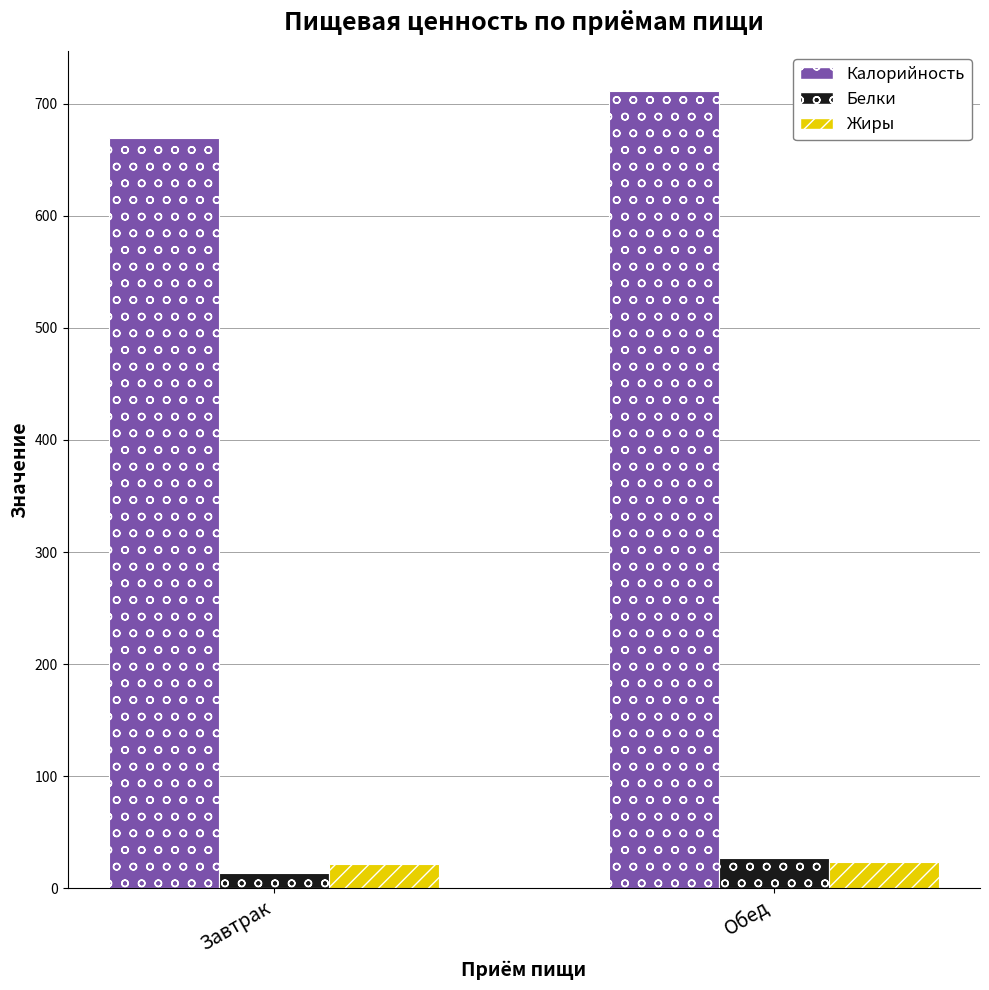

Is it true that Калорийность equals 359.2 at Завтрак?

False